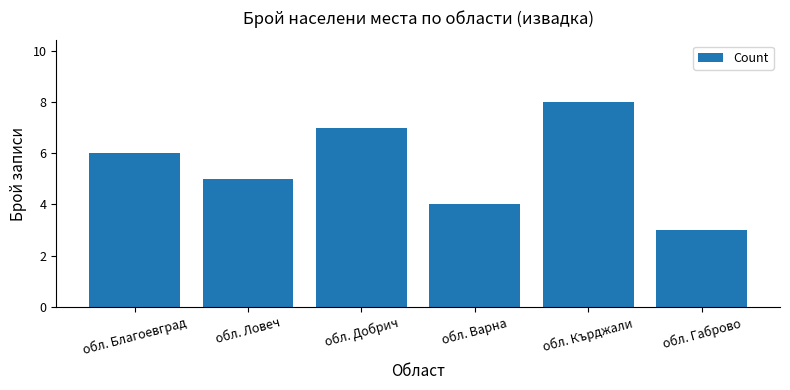

What is the difference between the maximum and minimum values?

5